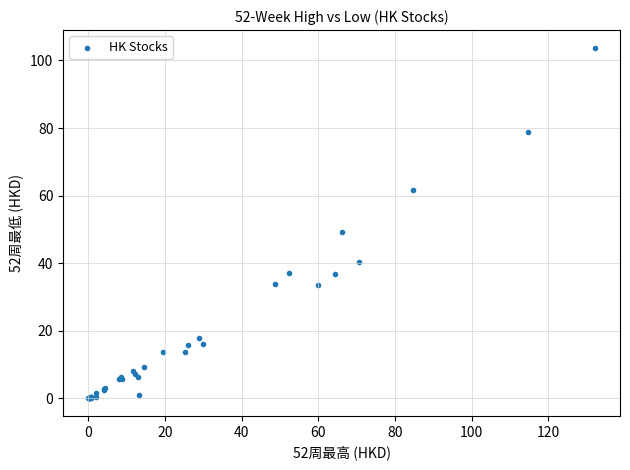

What Y value in the scatter plot is closest to 51?

49.3